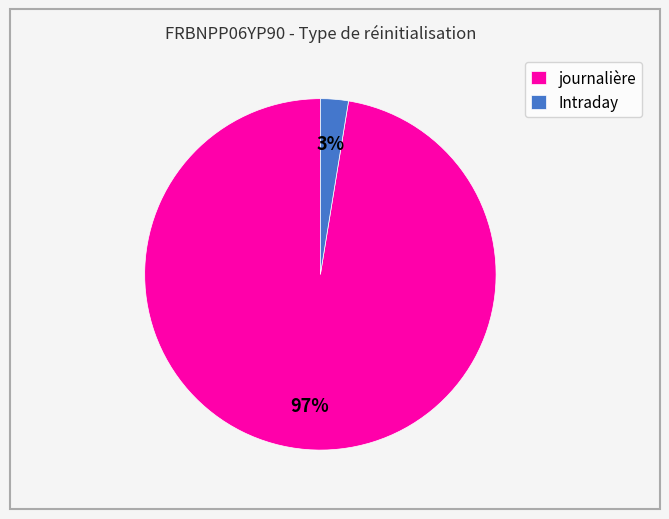

Is the sum of journalière and Intraday greater than half?

Yes